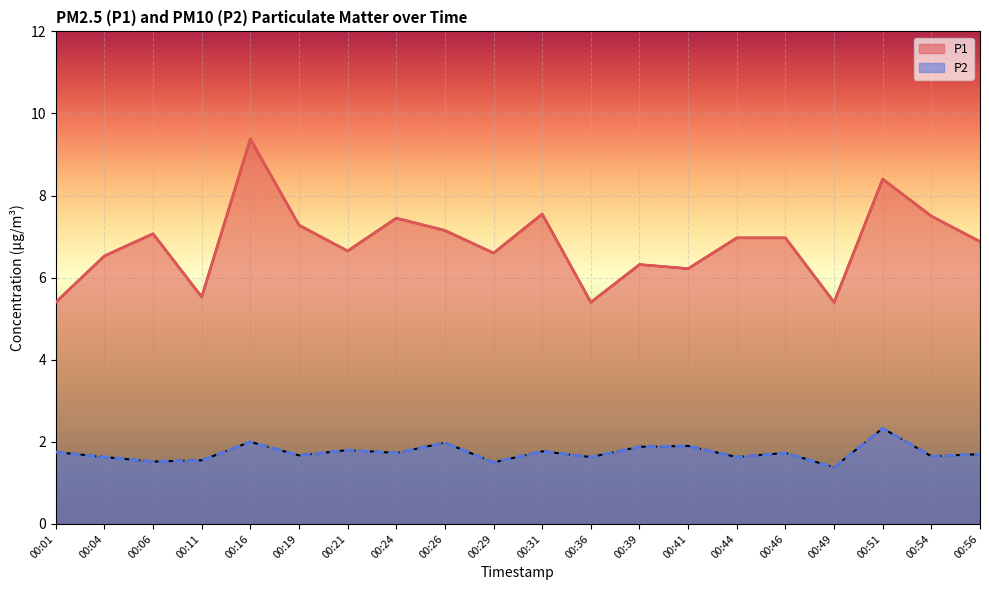

Is it true that P2 equals 1.8 at 00:01?

True